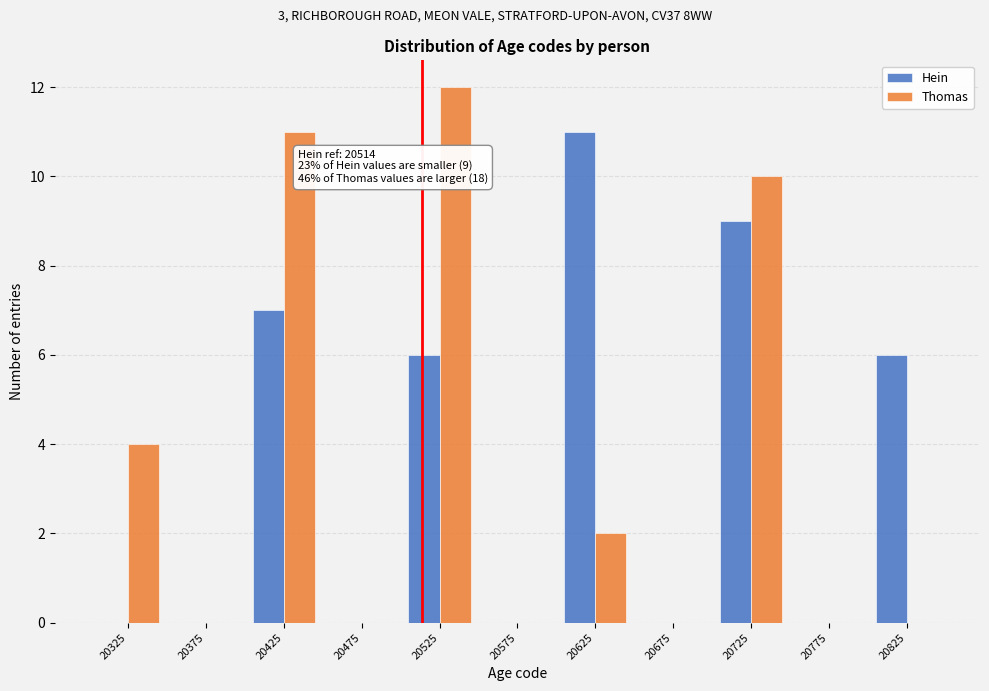

In the Thomas series, which range on the x-axis has the tallest bar?

20500 to 20550